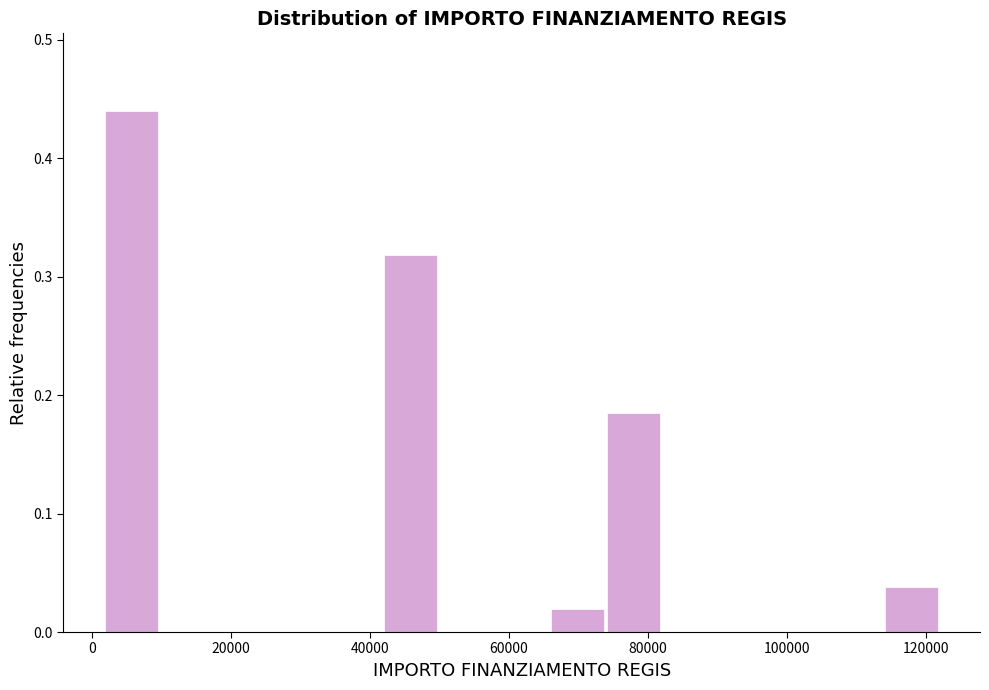

How tall is the bar that spans 66000 to 74000 on the x-axis? Neither the bar edges nor the heights are printed on the chart, so give them approximately, as read against the axes.

0.02